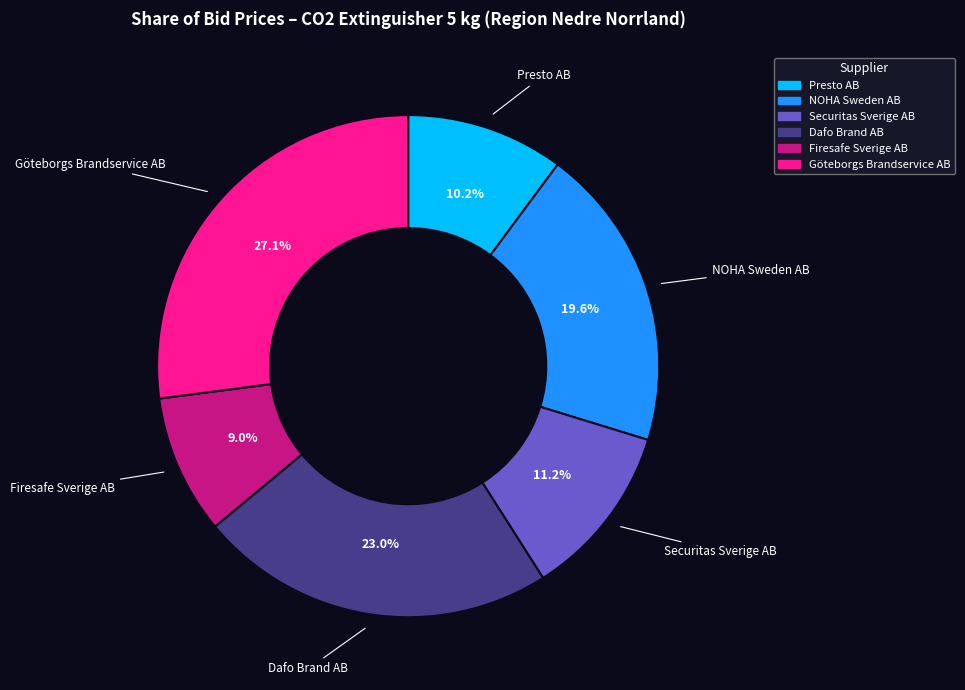

What is the total percentage of Dafo Brand AB and NOHA Sweden AB?

42.6%